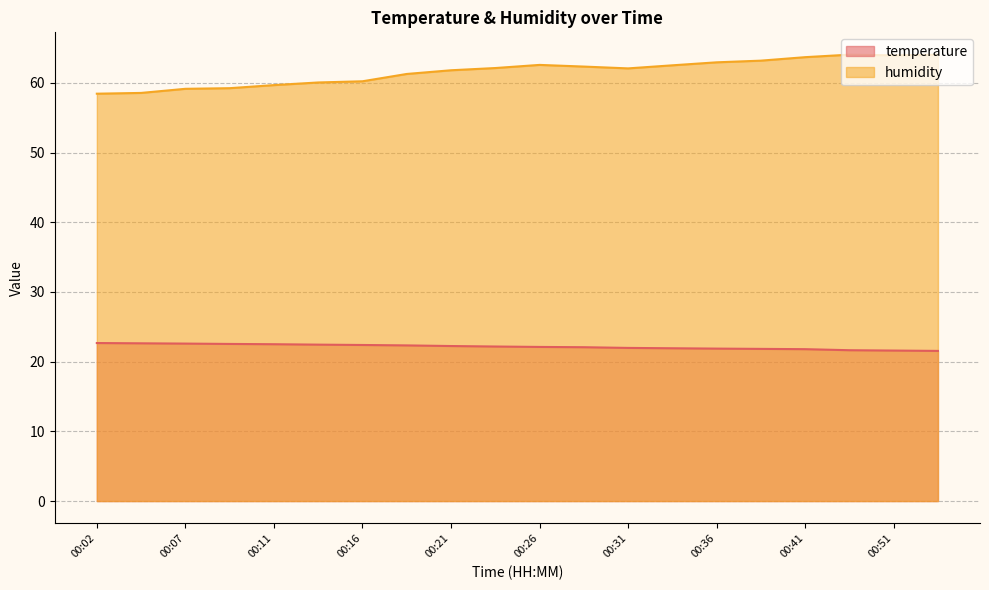

What is the difference between the maximum and minimum values in the temperature series?

1.1